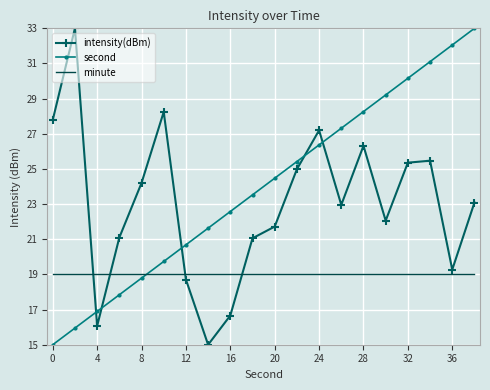

What is the maximum value for second?

33.0